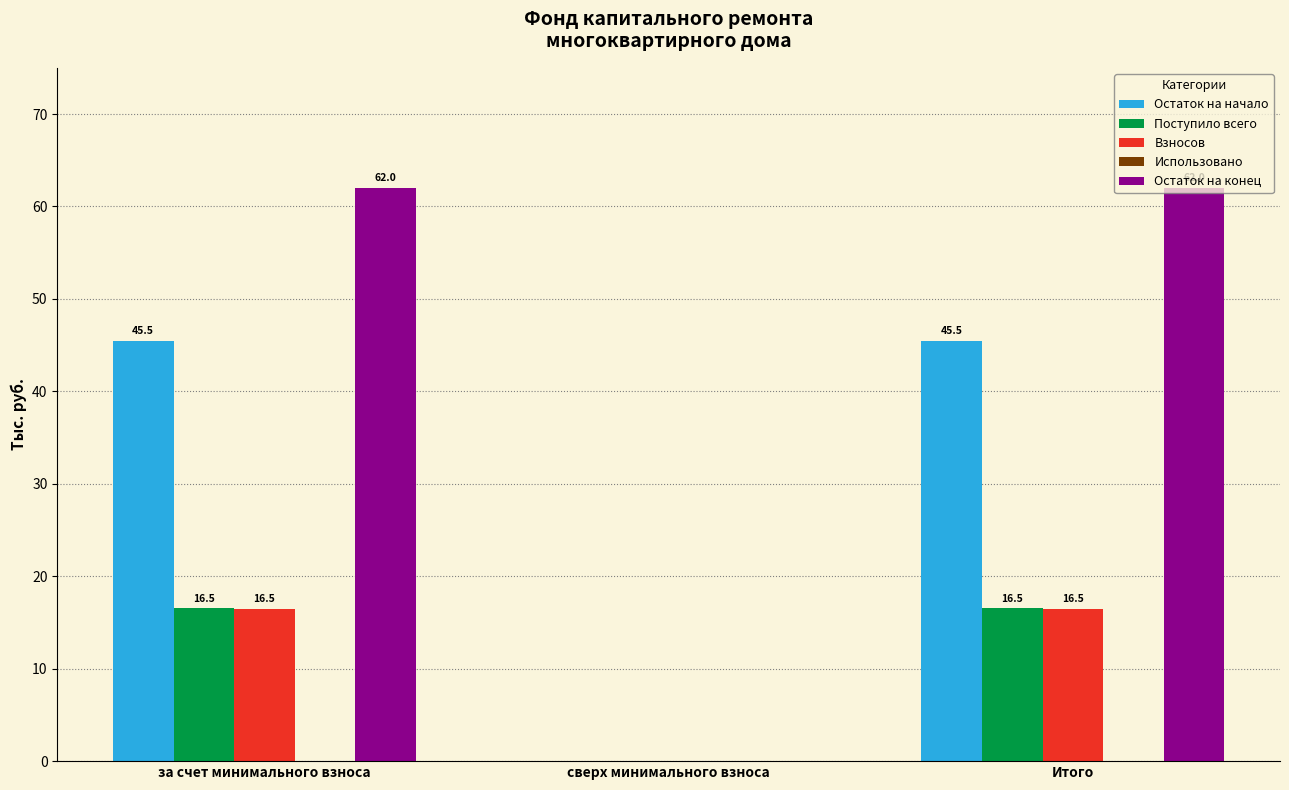

What is the maximum value for Остаток на начало?

45.5